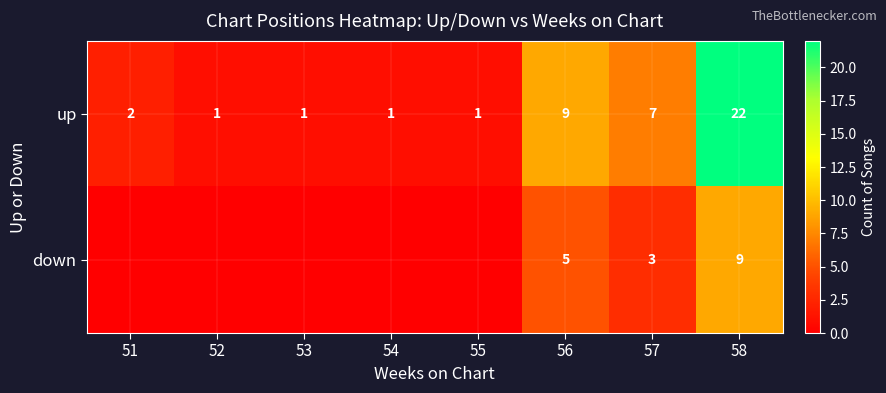

What is the sum of all up values?

44